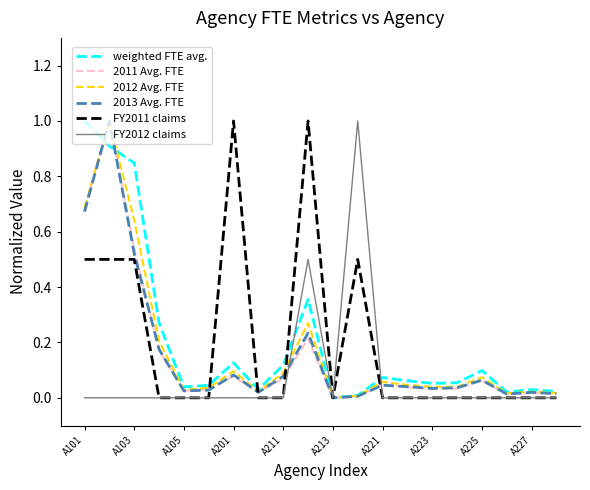

What is the greatest value displayed?

1.0